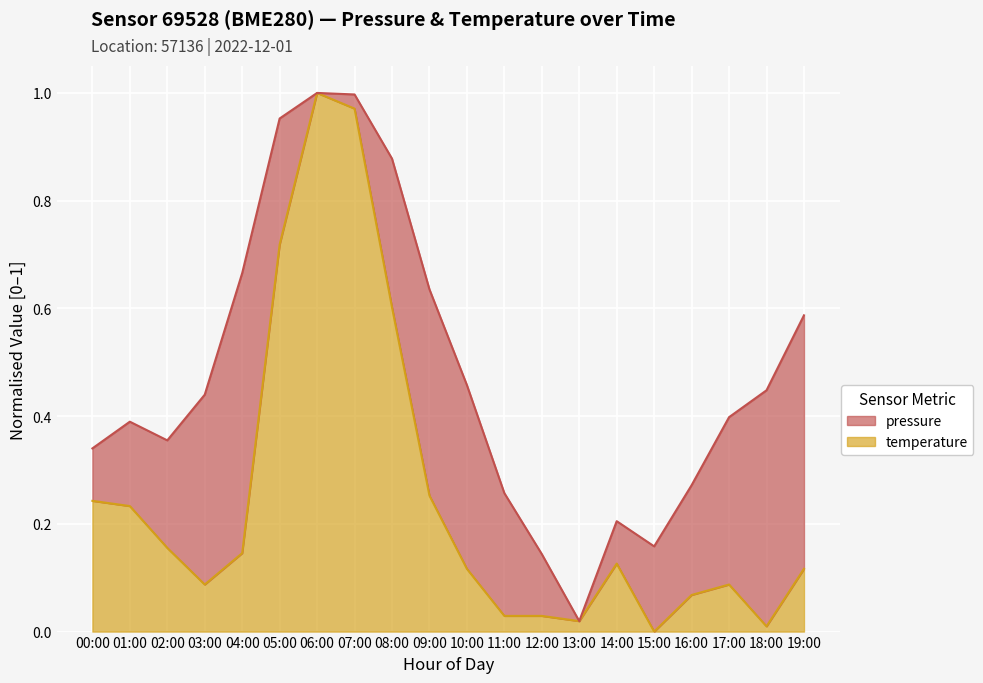

Which category has the highest value across all series?

06:00